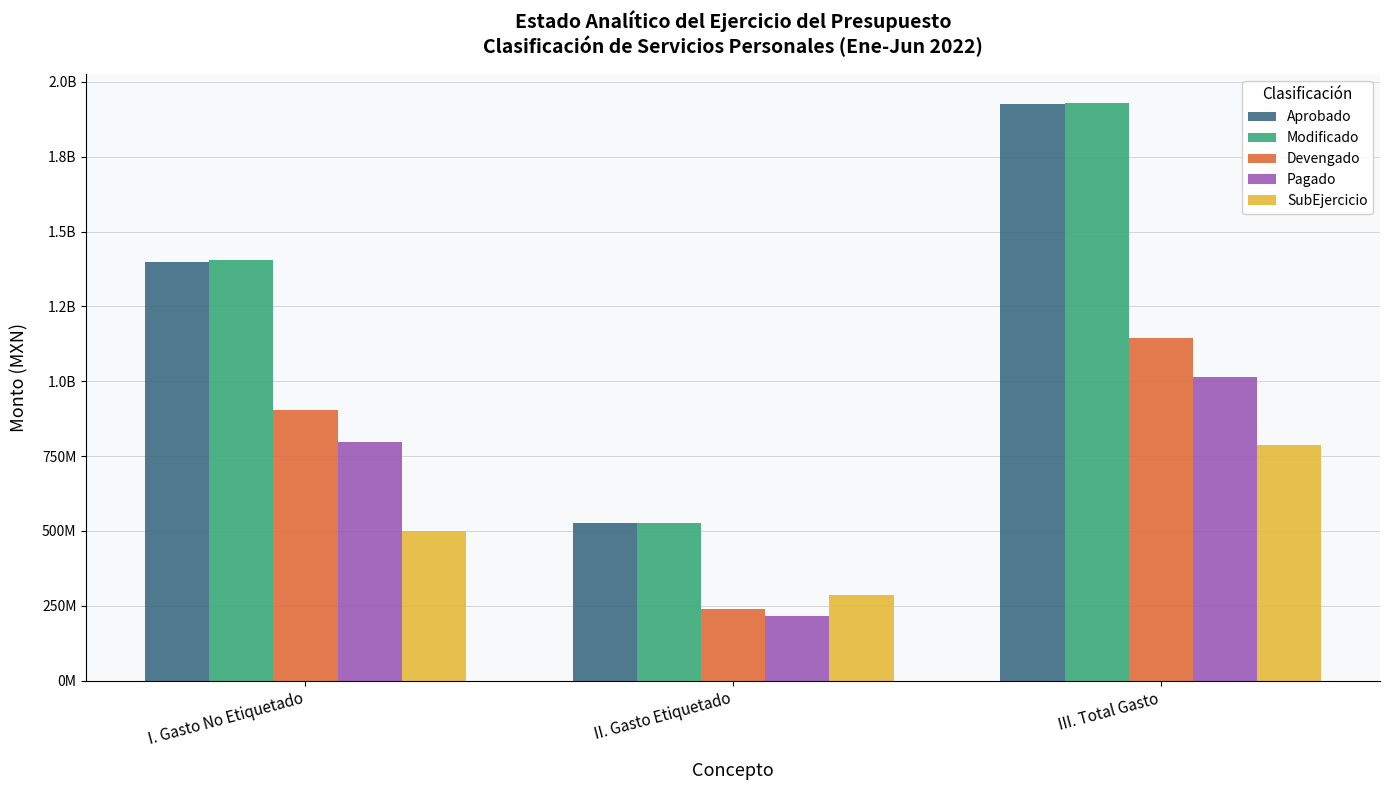

True or false: Devengado has a value of 903973591.2 at I. Gasto No Etiquetado.

True